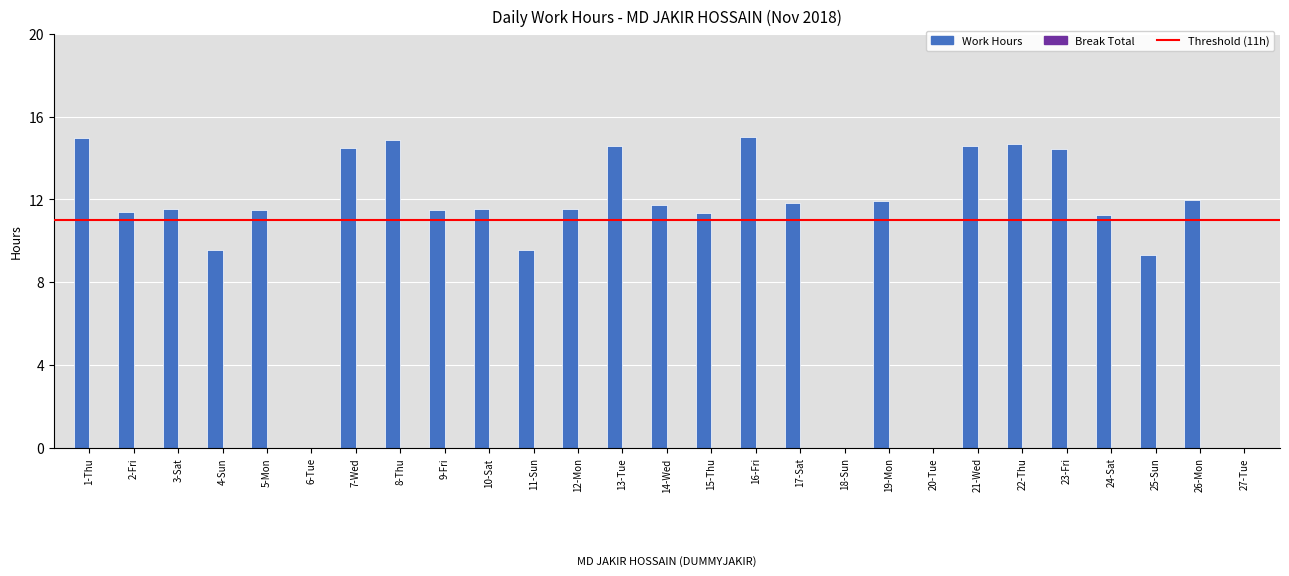

At which label does the data first exceed 11?

1-Thu